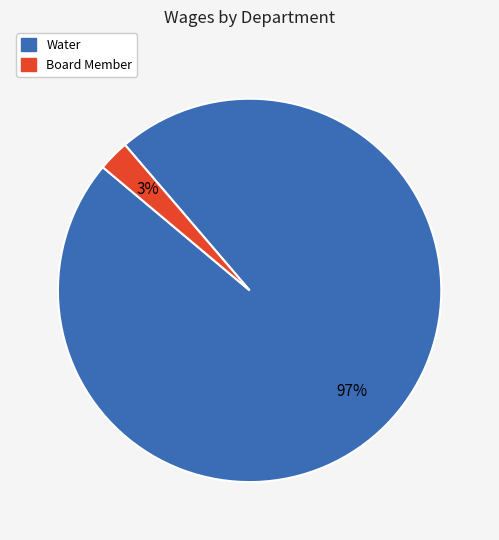

To the nearest percent, what portion does Water represent?

97%